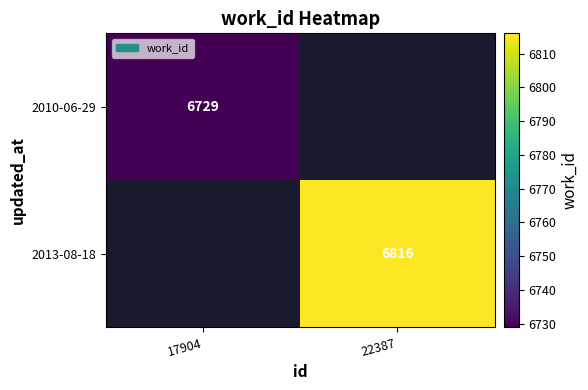

Is it true that 2010-06-29 equals 6729 at 17904?

True